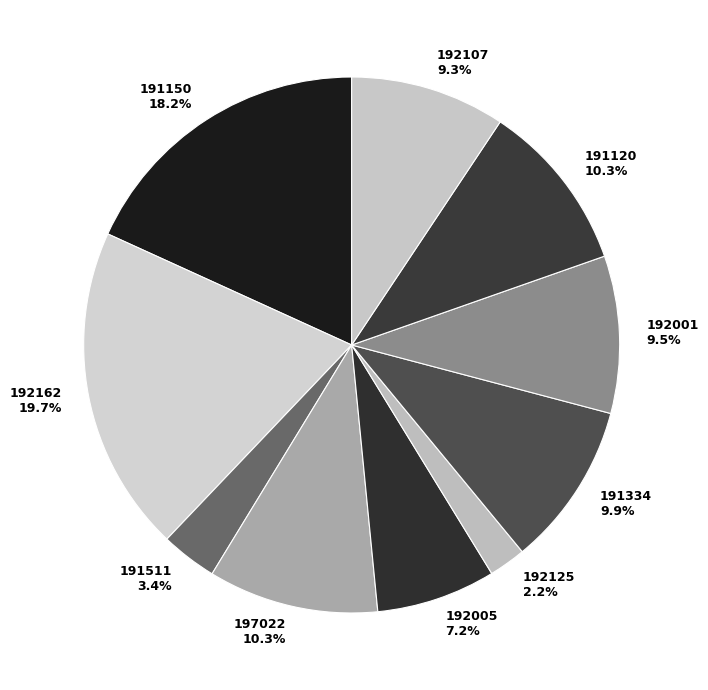

How many segments does this pie chart have?

10